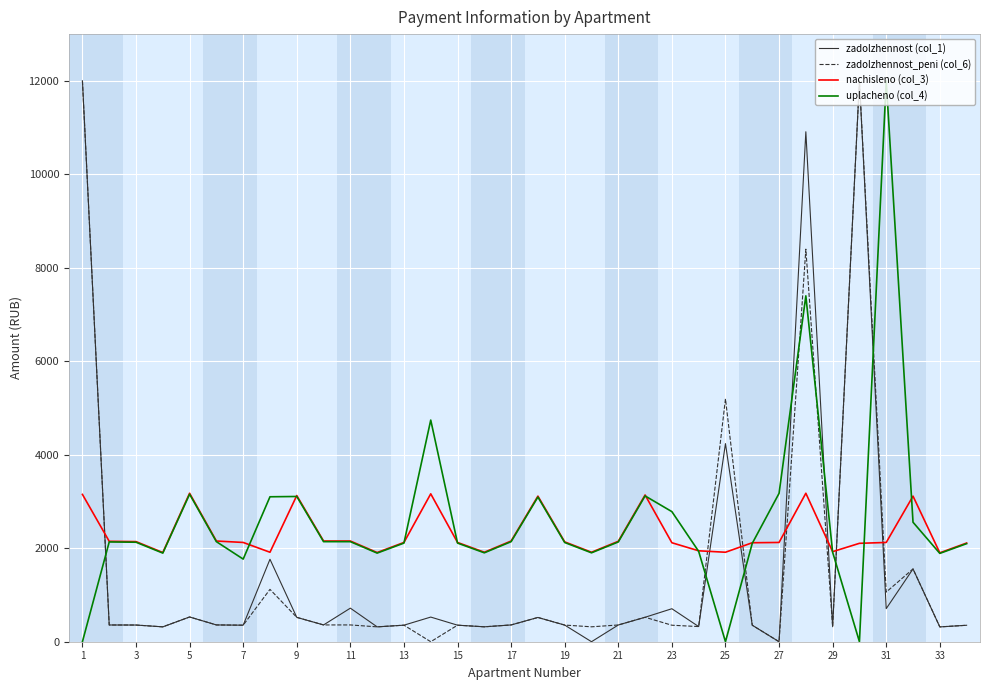

True or false: nachisleno (col_3) and zadolzhennost (col_1) cross at least once.

True